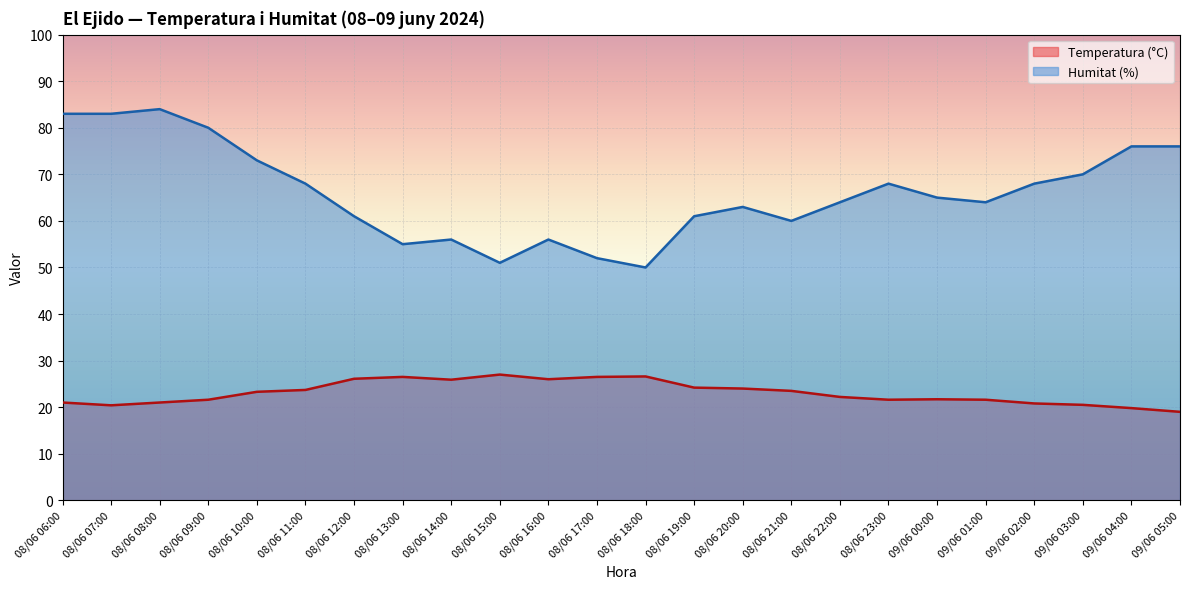

What is the sum of the Temperatura (°C) values at 08/06 18:00 and 08/06 17:00?

53.1